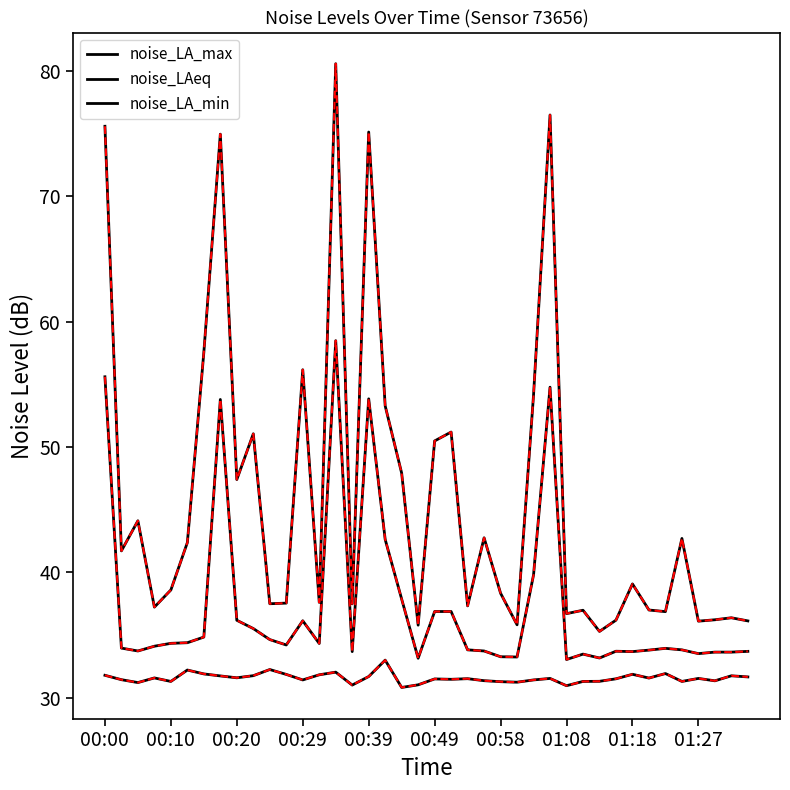

How many categories are shown in the chart?

40